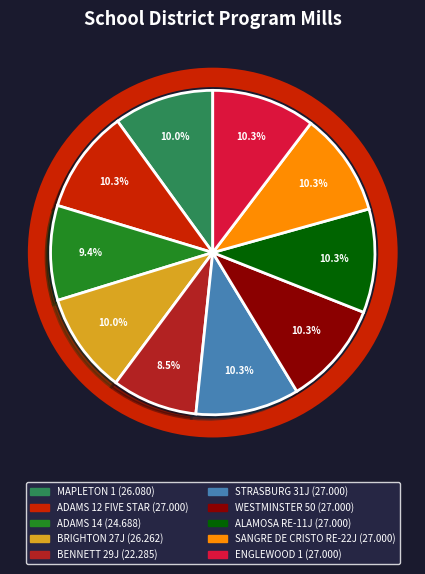

How many slices are in this pie chart?

10